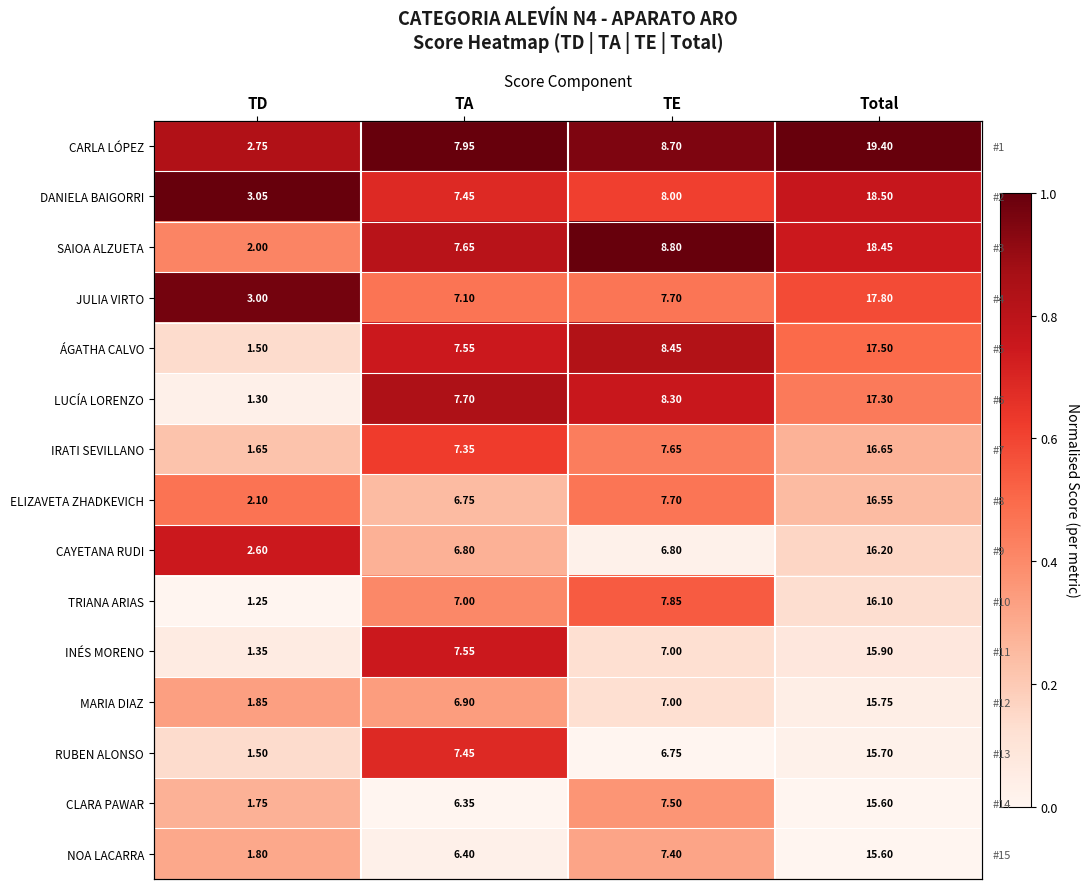

Which category has the highest value in the ELIZAVETA ZHADKEVICH series?

TD